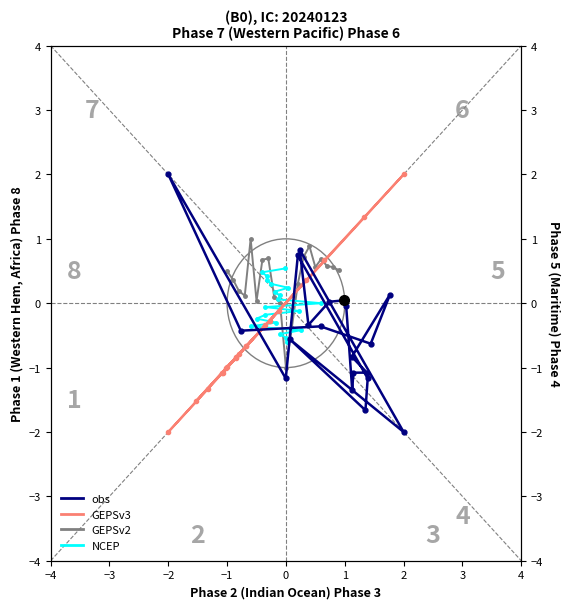

What is the difference between the highest and lowest values at −4?

1.5